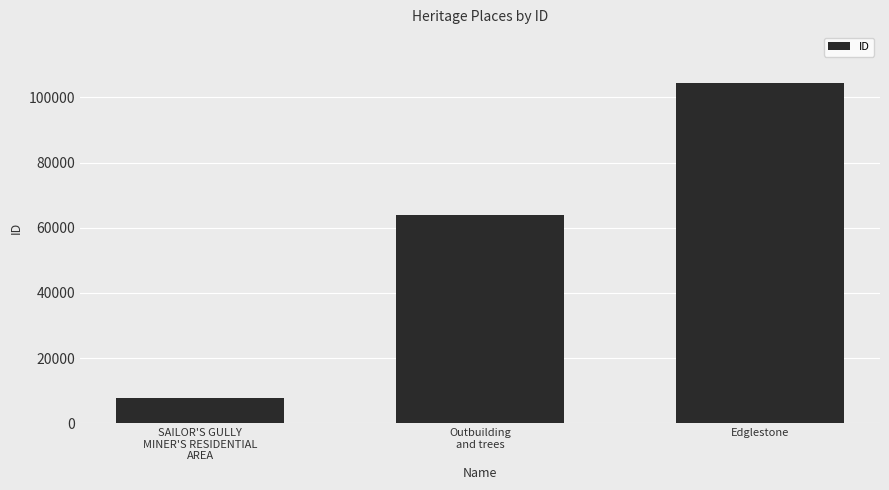

What value does the data have at Edglestone?

104347